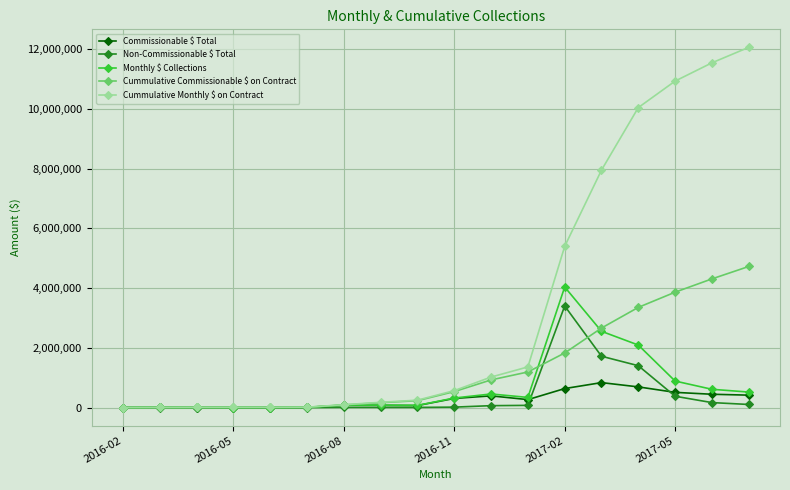

Which series has the largest total across all categories?

Cummulative Monthly $ on Contract